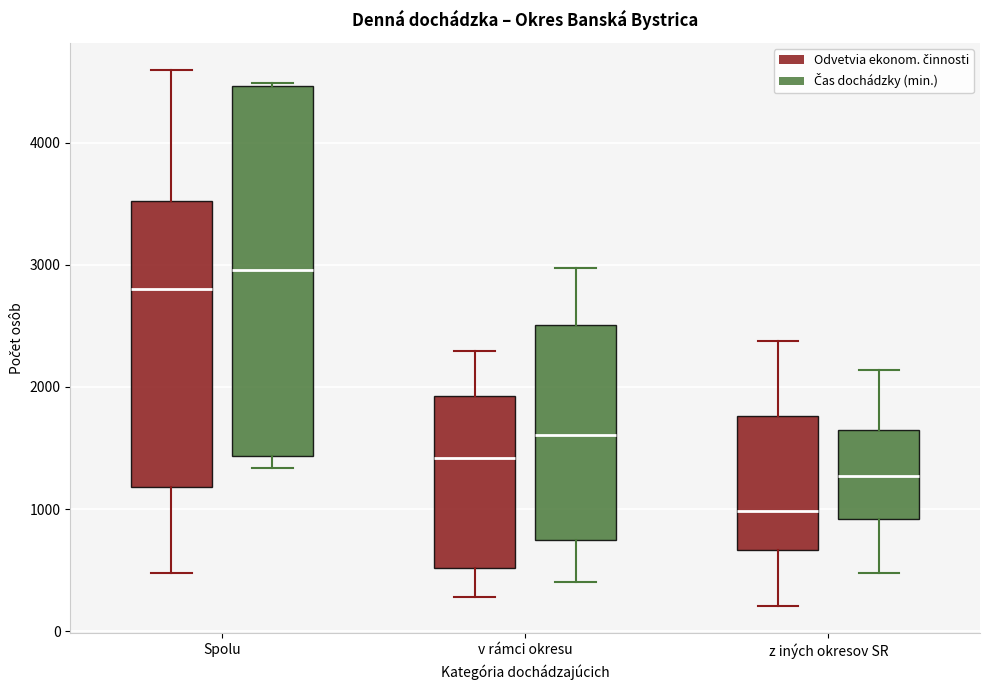

Reading left to right, transcribe this box plot: for each box, give where its median line is, the range the box spans, and where its two whiskers end, as read against the y-axis. The values are not printed on the chart, so give them approximately, as read against the axis.

Spolu (Odvetvia ekonom. činnosti): median 2800, box 1200 to 3500, whiskers 500 to 4600
Spolu (Čas dochádzky (min.)): median 3000, box 1400 to 4500, whiskers 1300 to 4500
v rámci okresu (Odvetvia ekonom. činnosti): median 1400, box 500 to 1900, whiskers 300 to 2300
v rámci okresu (Čas dochádzky (min.)): median 1600, box 700 to 2500, whiskers 400 to 3000
z iných okresov SR (Odvetvia ekonom. činnosti): median 1000, box 700 to 1800, whiskers 200 to 2400
z iných okresov SR (Čas dochádzky (min.)): median 1300, box 900 to 1600, whiskers 500 to 2100